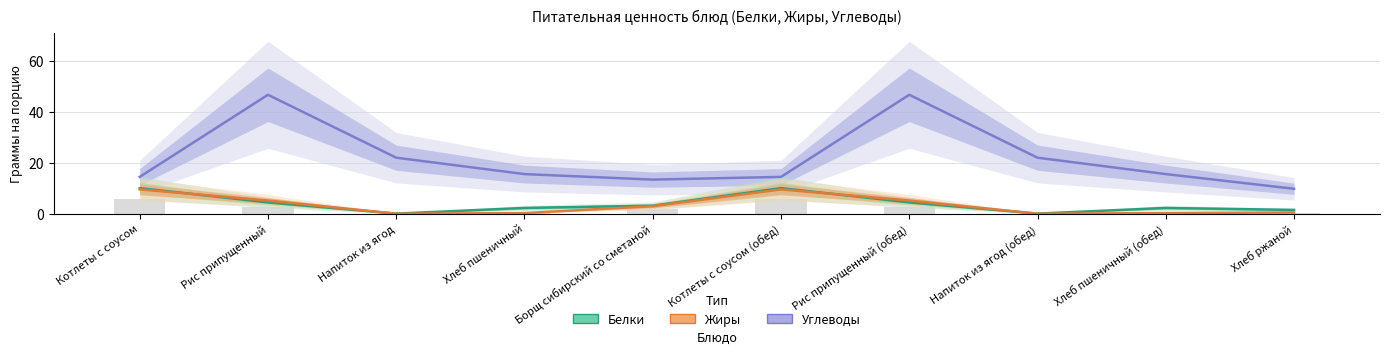

How many bars are there in each group?

3